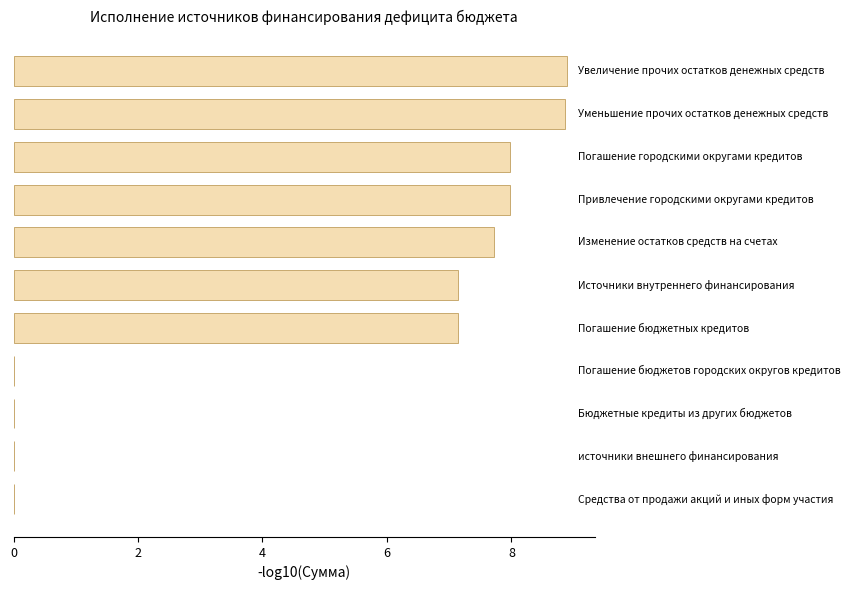

What is the sum of all values?

55.7